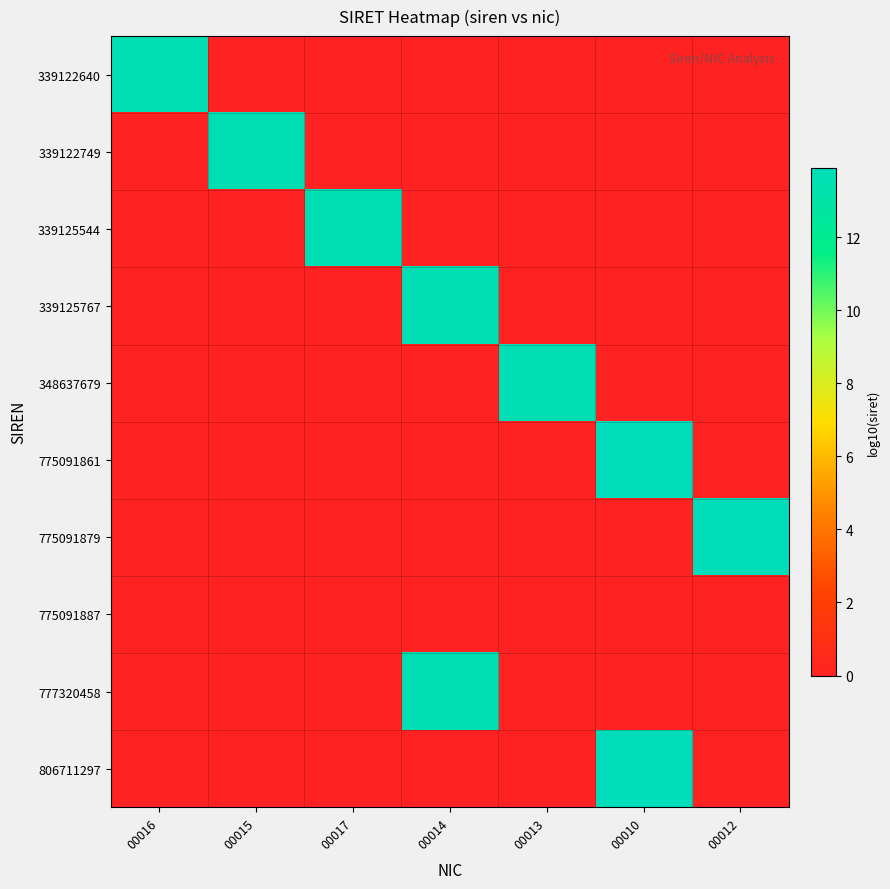

How many series are shown in this chart?

10